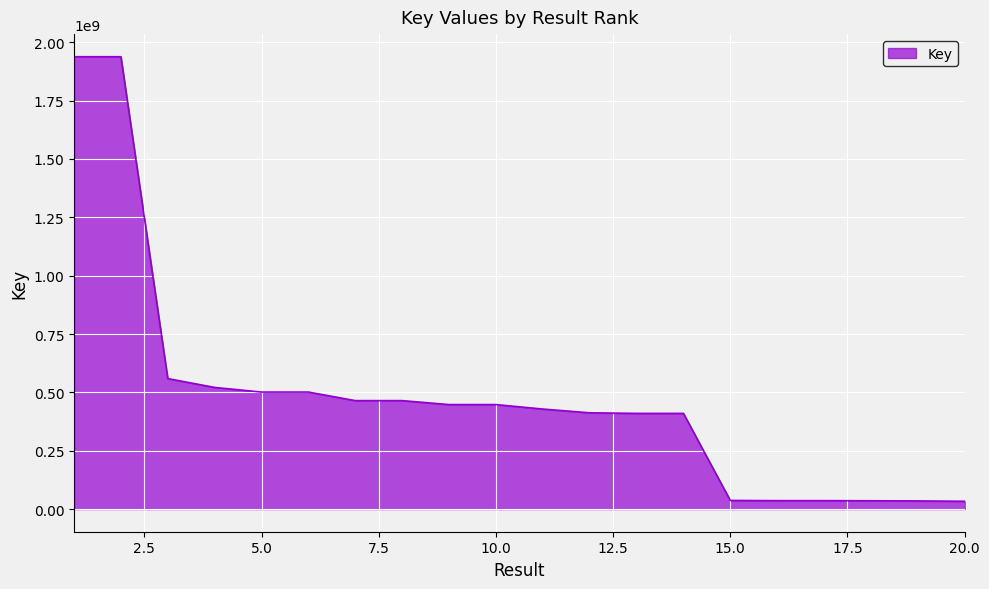

What is the difference between the maximum and minimum values?

1904539887